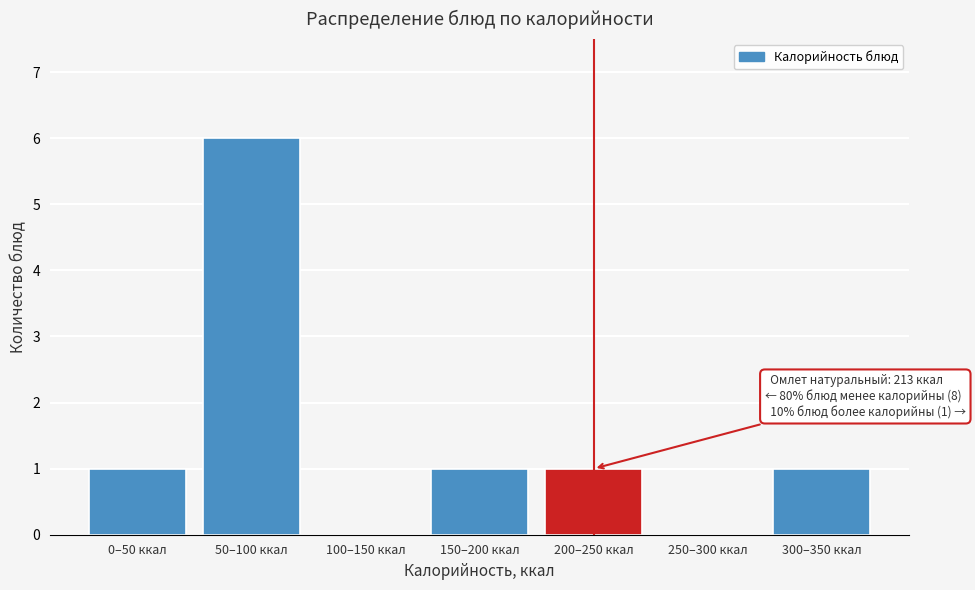

Reading left to right, what are all the values shown in this chart?

0–50 ккал=1	50–100 ккал=6	100–150 ккал=0	150–200 ккал=1	200–250 ккал=1	250–300 ккал=0	300–350 ккал=1